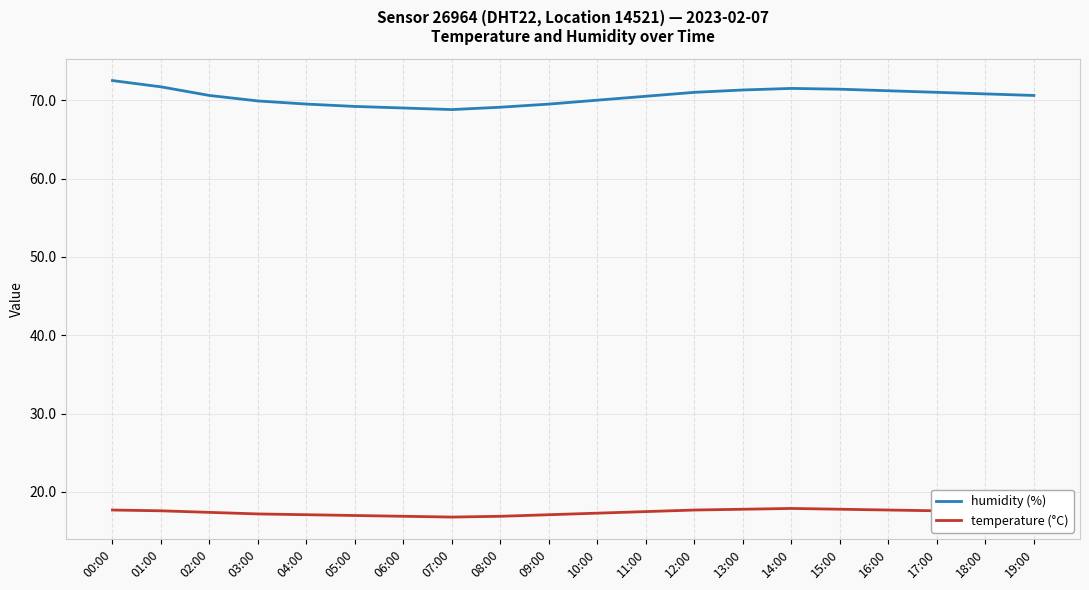

True or false: humidity (%) and temperature (°C) intersect in this chart.

False